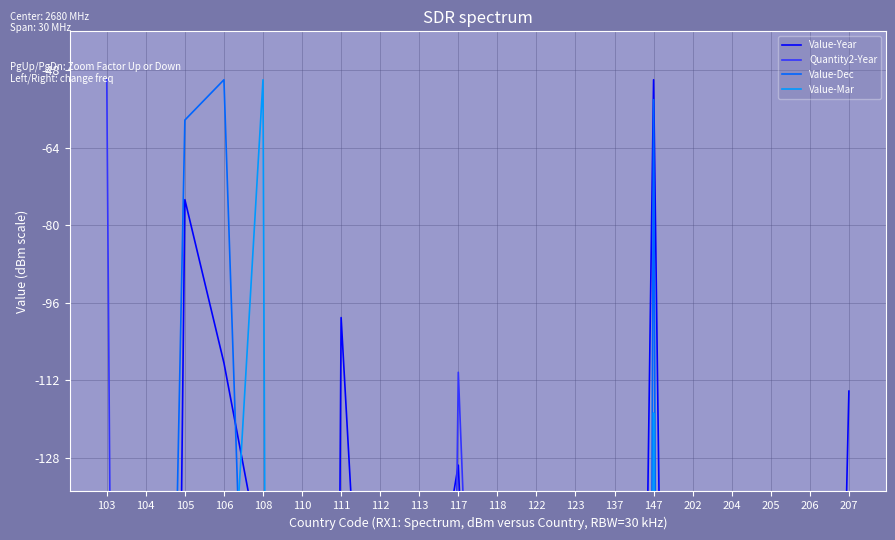

What value does the Value-Year series have at 206?

-473.1